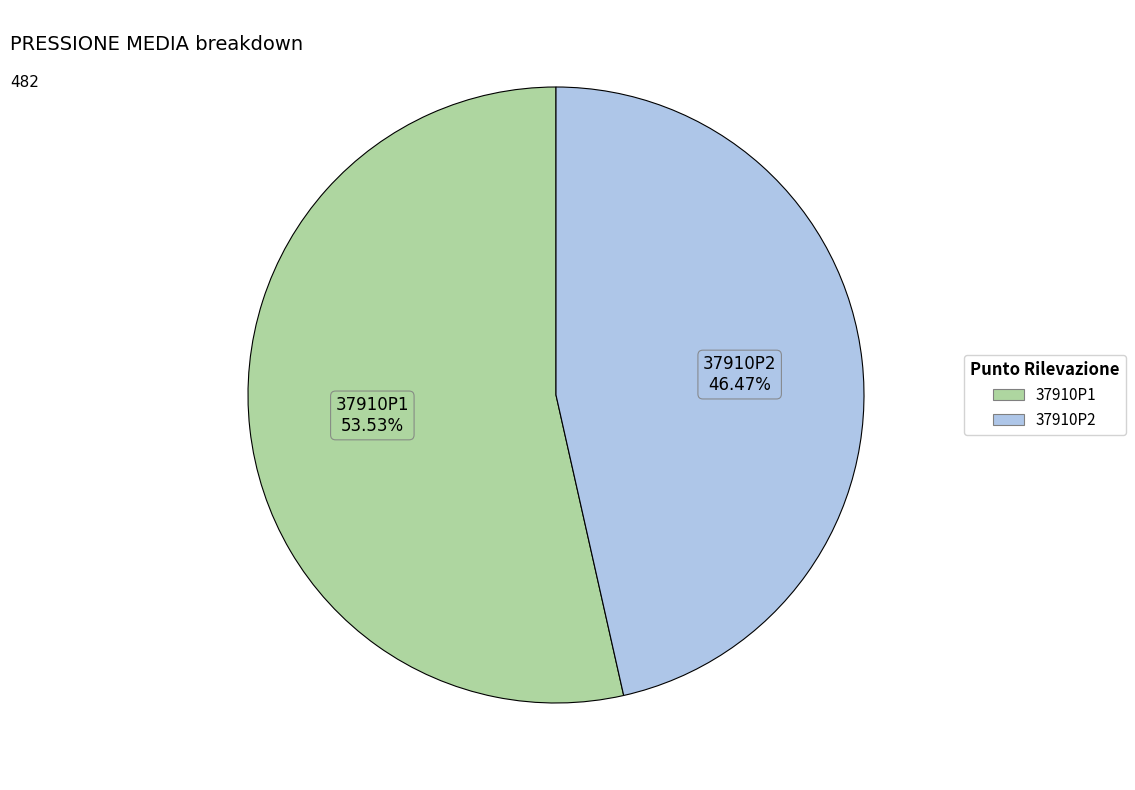

Which category has the smallest portion of the pie?

37910P2